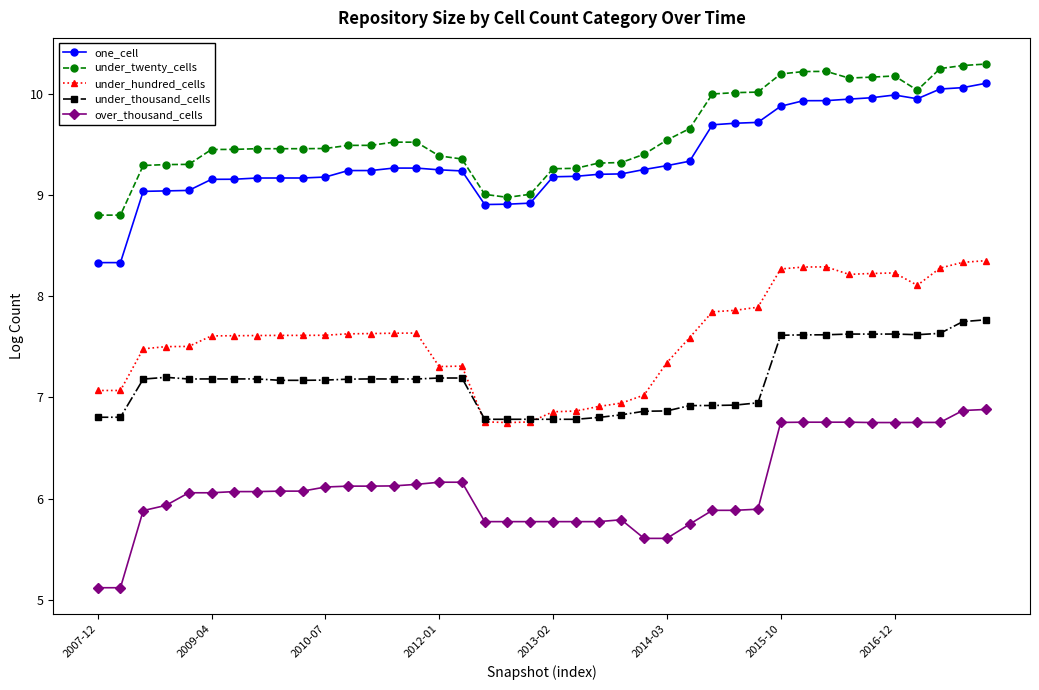

True or false: one_cell has more than 0 interior local peaks.

True